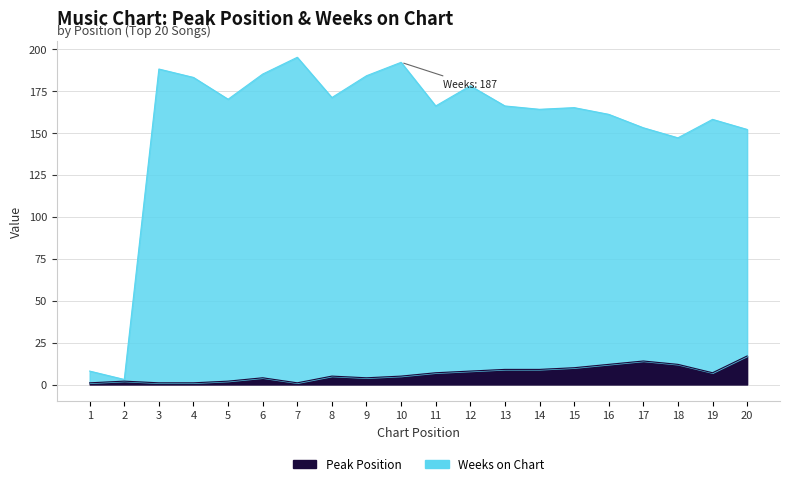

Where does the Peak Position series first go above 7?

12